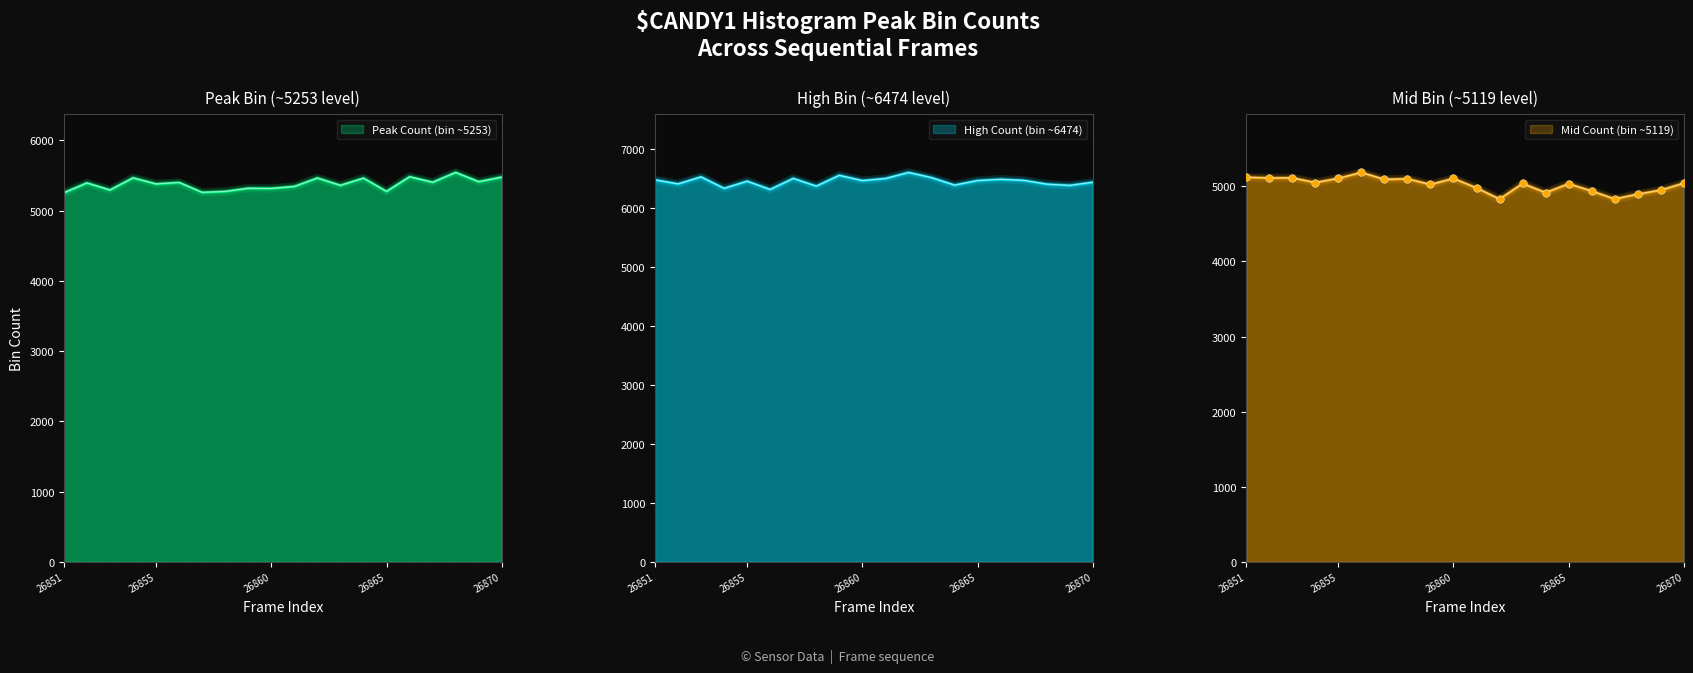

What is the total value across all series at 26857?

16848